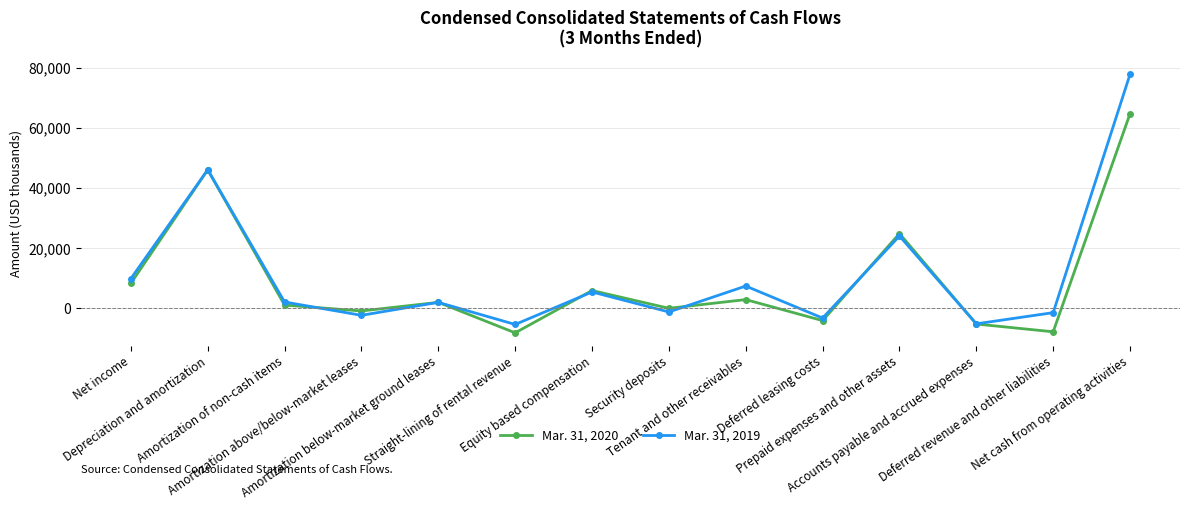

What is the label of the 9th point from the left?

Tenant and other receivables